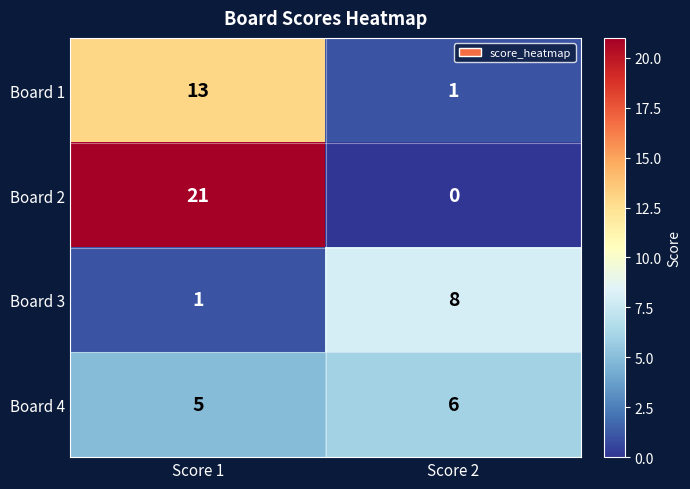

What is the difference between the maximum and minimum values in the Board 1 series?

12